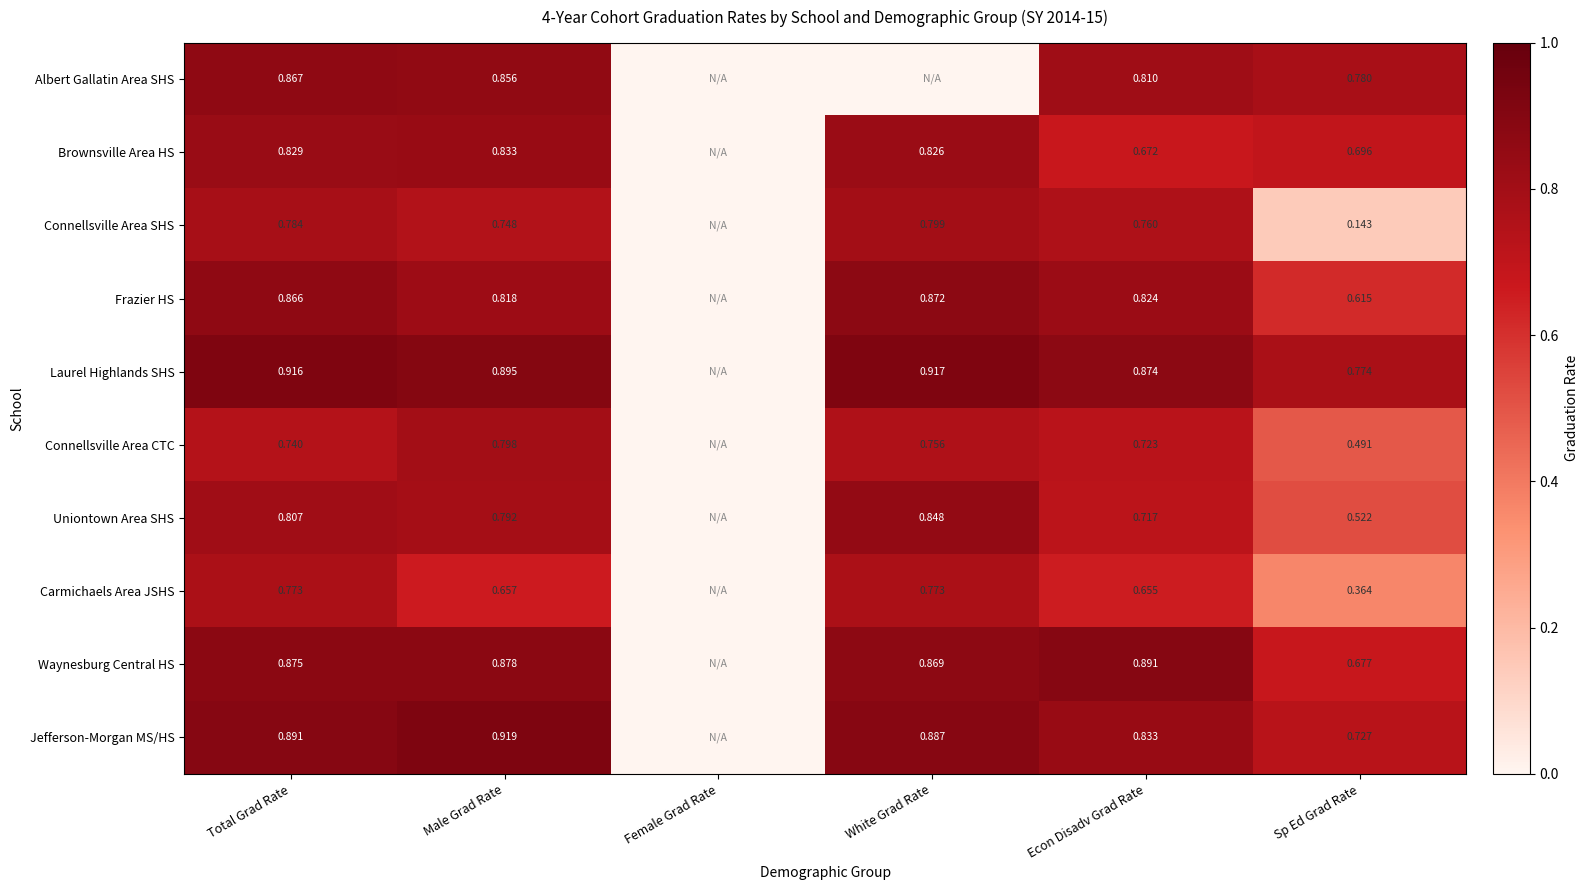

At Male Grad Rate, list the series in order from largest to smallest.

Jefferson-Morgan MS/HS, Laurel Highlands SHS, Waynesburg Central HS, Albert Gallatin Area SHS, Brownsville Area HS, Frazier HS, Connellsville Area CTC, Uniontown Area SHS, Connellsville Area SHS, Carmichaels Area JSHS